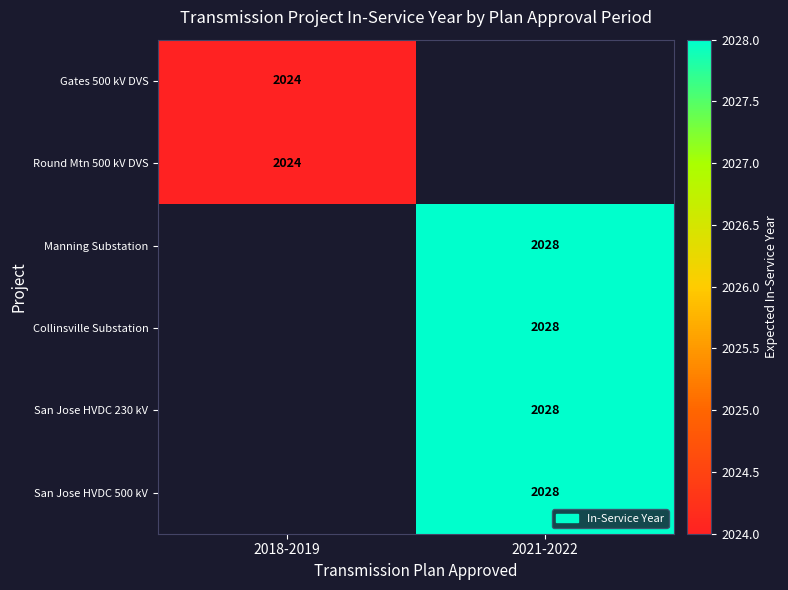

What is the smallest value displayed?

2024.0